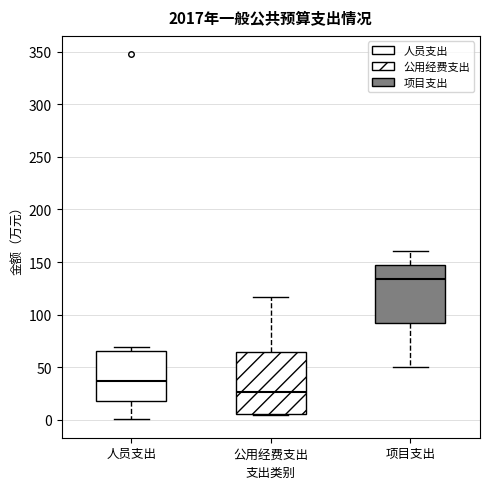

Reading left to right, transcribe this box plot: for each box, give where its median line is, the range the box spans, and where its two whiskers end, as read against the y-axis. The values are not printed on the chart, so give them approximately, as read against the axis.

人员支出: median 35, box 20 to 65, whiskers 0 to 70
公用经费支出: median 25, box 5 to 65, whiskers 5 to 115
项目支出: median 135, box 90 to 145, whiskers 50 to 160